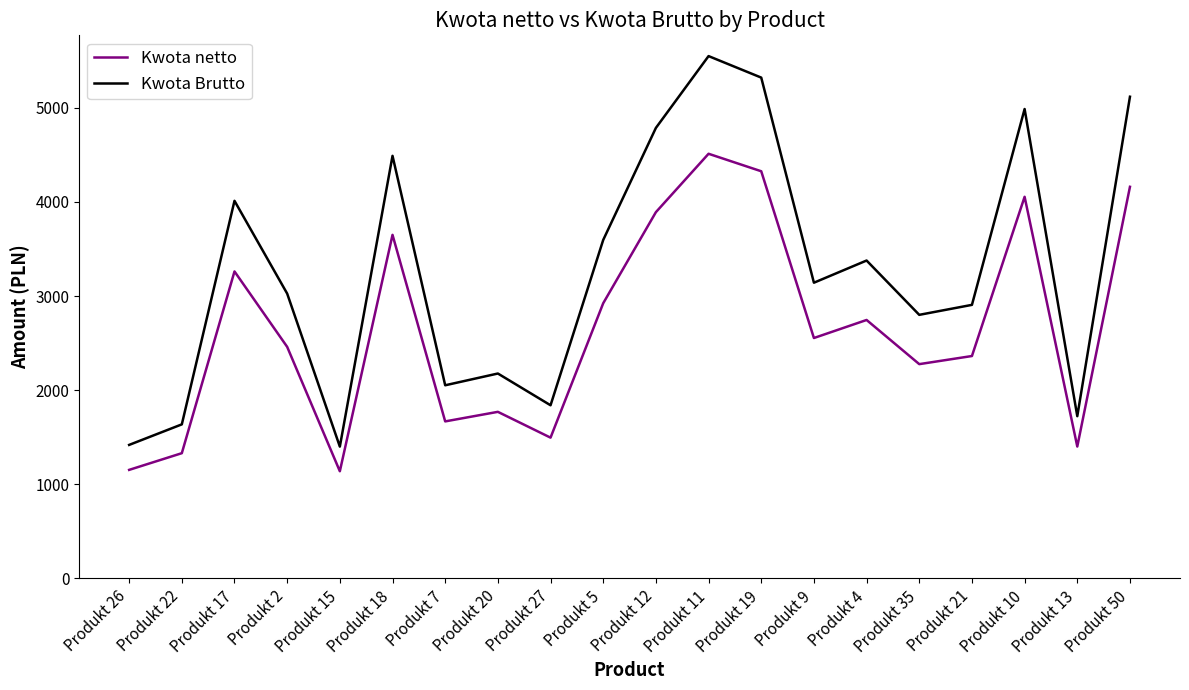

What are all the series names shown in the legend?

Kwota netto, Kwota Brutto